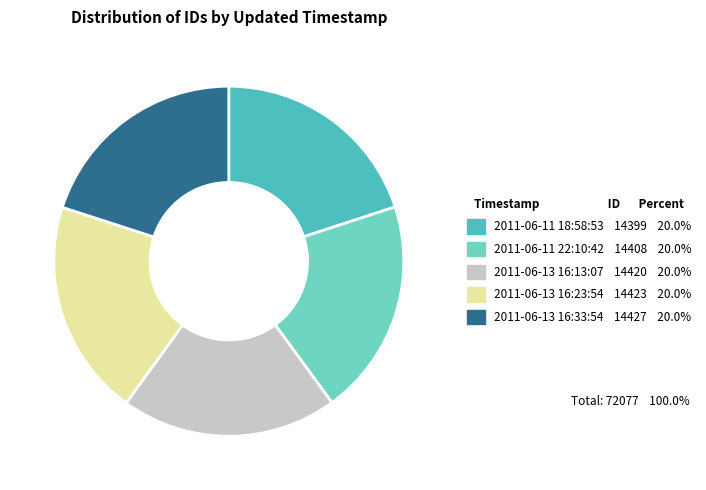

Which has a higher value, 2011-06-11 18:58:53 or 2011-06-13 16:33:54?

2011-06-13 16:33:54